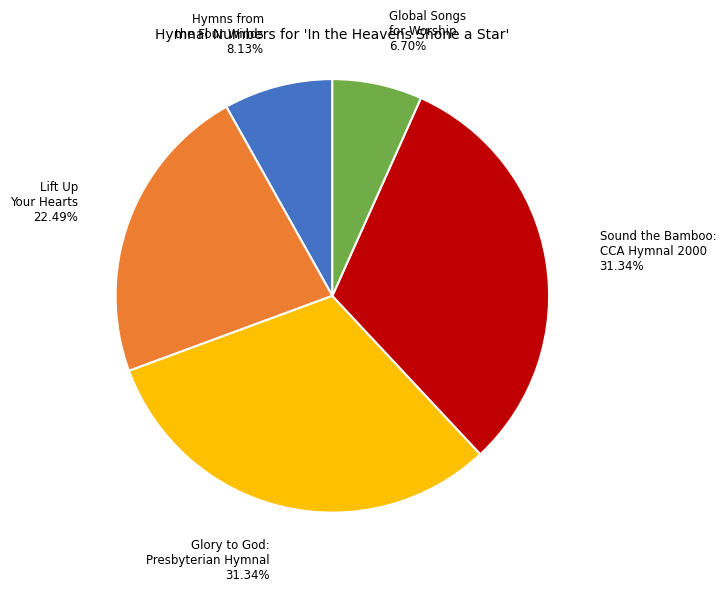

Does any single category account for the majority?

No